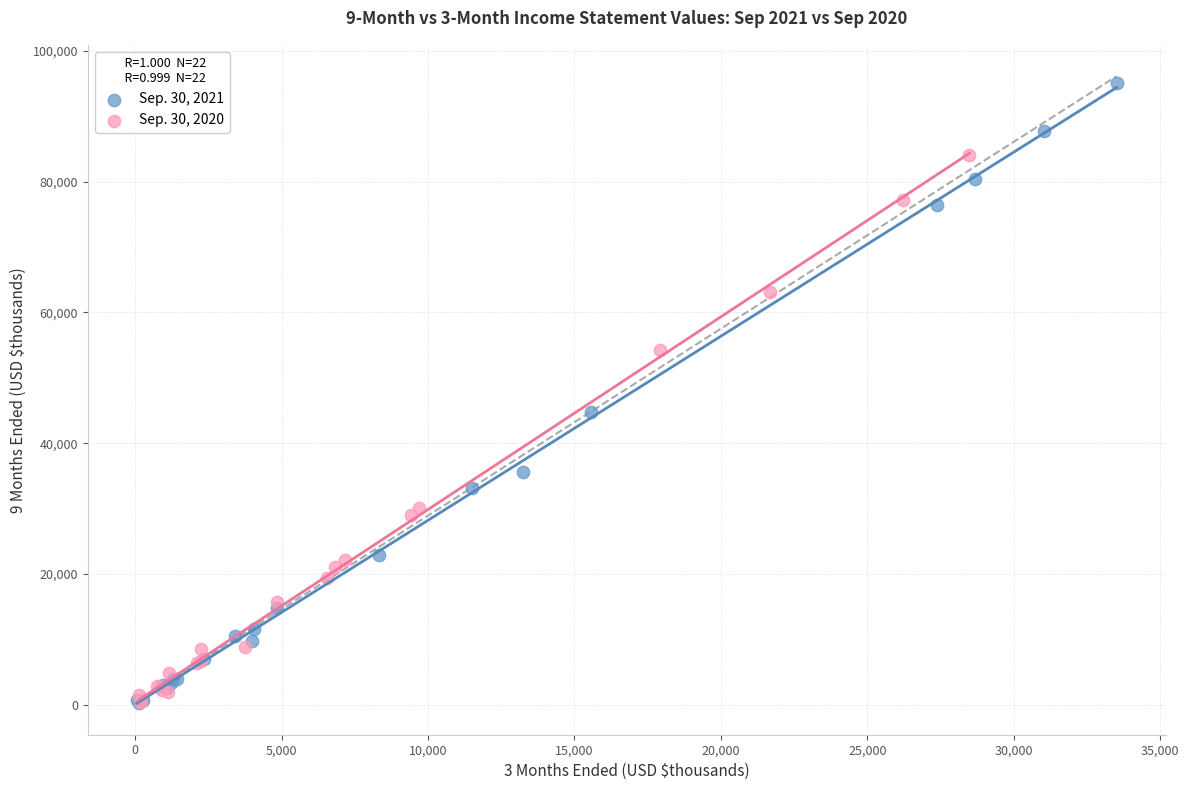

Which series has the largest Y range (max minus min)?

Sep. 30, 2021